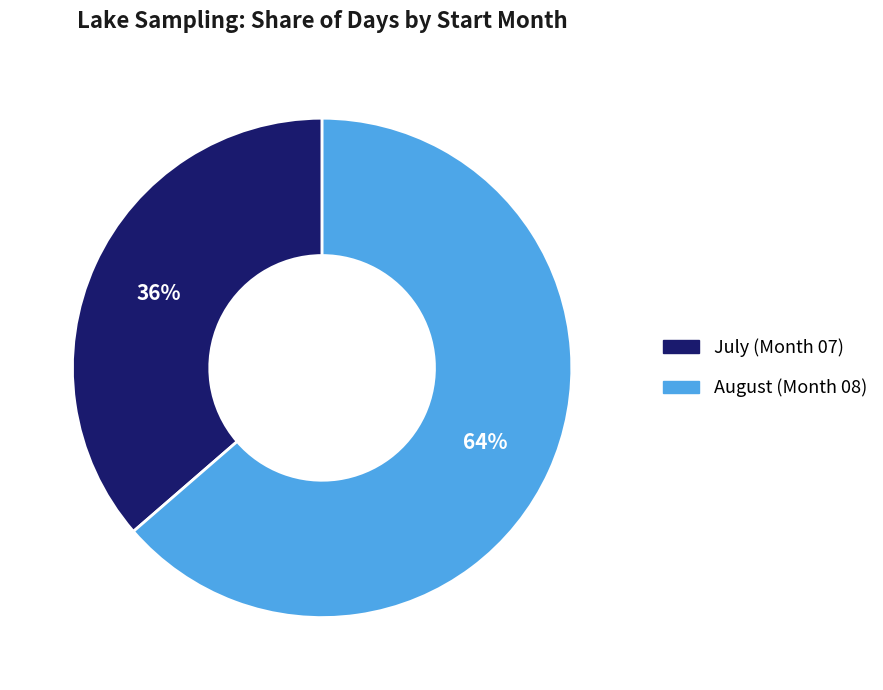

Is there any slice that represents more than half of the pie?

Yes